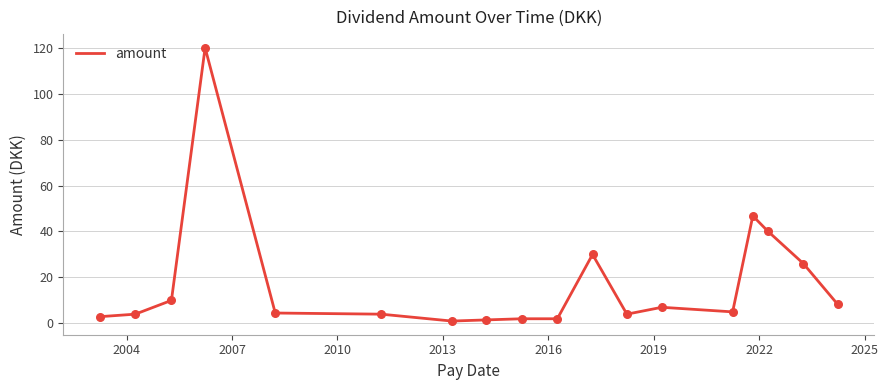

What is the difference between the maximum and minimum values?

119.0